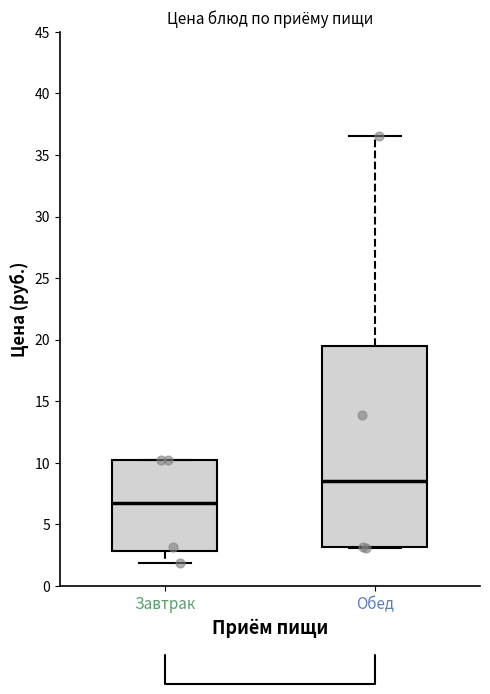

Which box's median line is the highest?

Обед